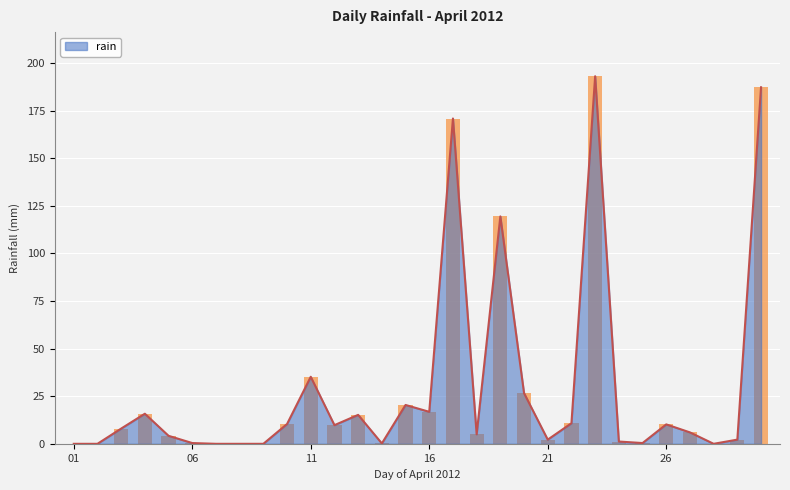

What is the value of the 21st bar from the left?

2.2